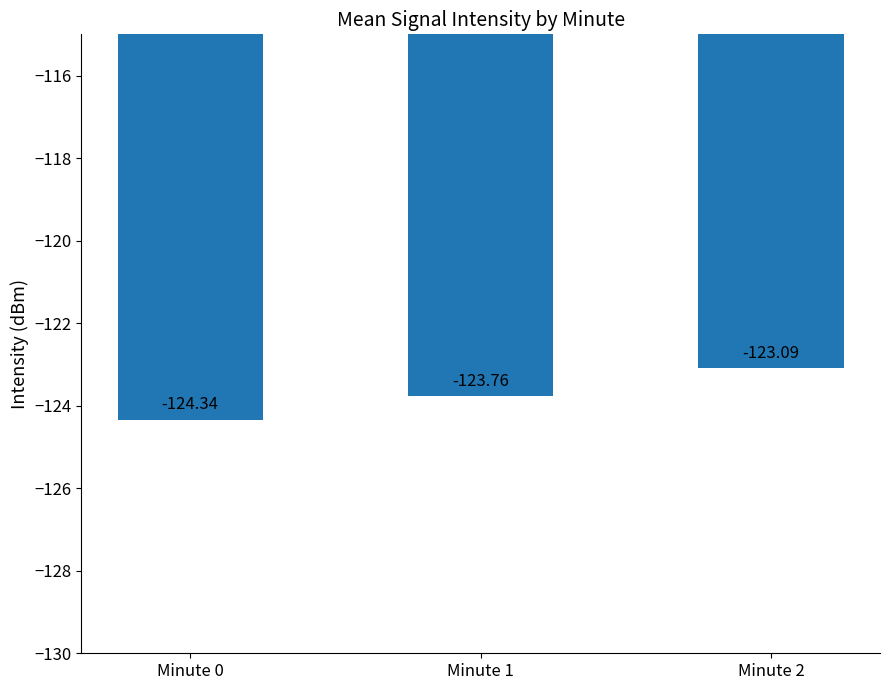

How many bars are there in total?

3